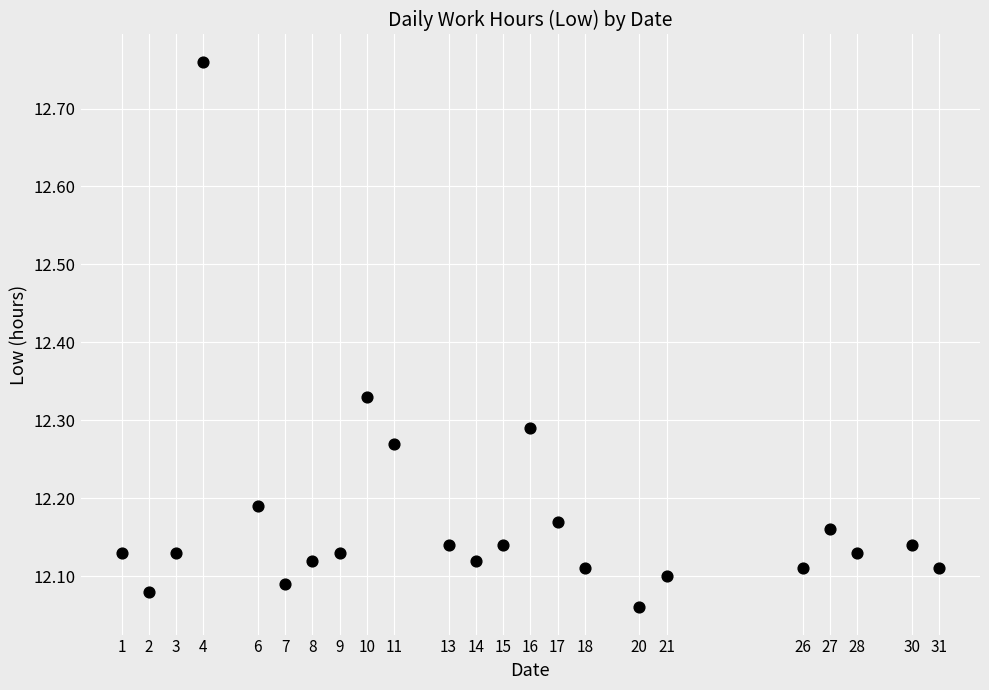

What is the range of X values (max minus min)?

30.0